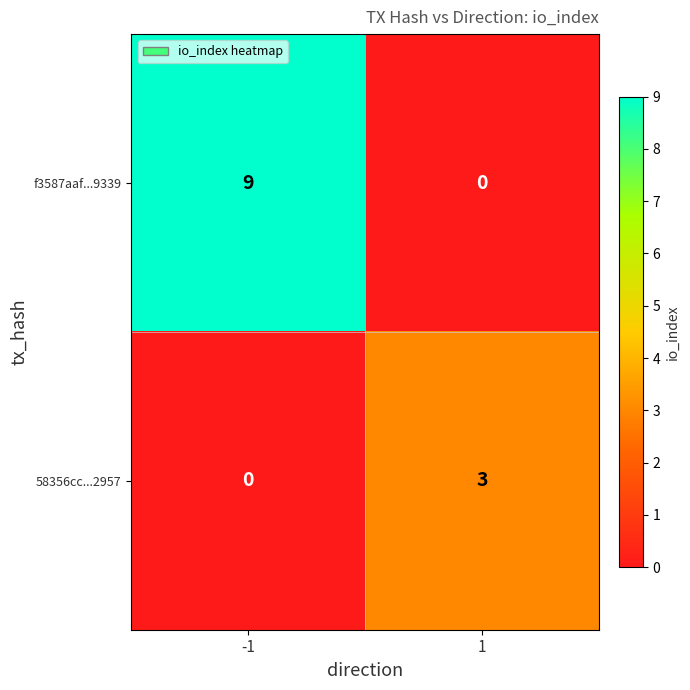

What is the difference between the highest and lowest values at 1?

3